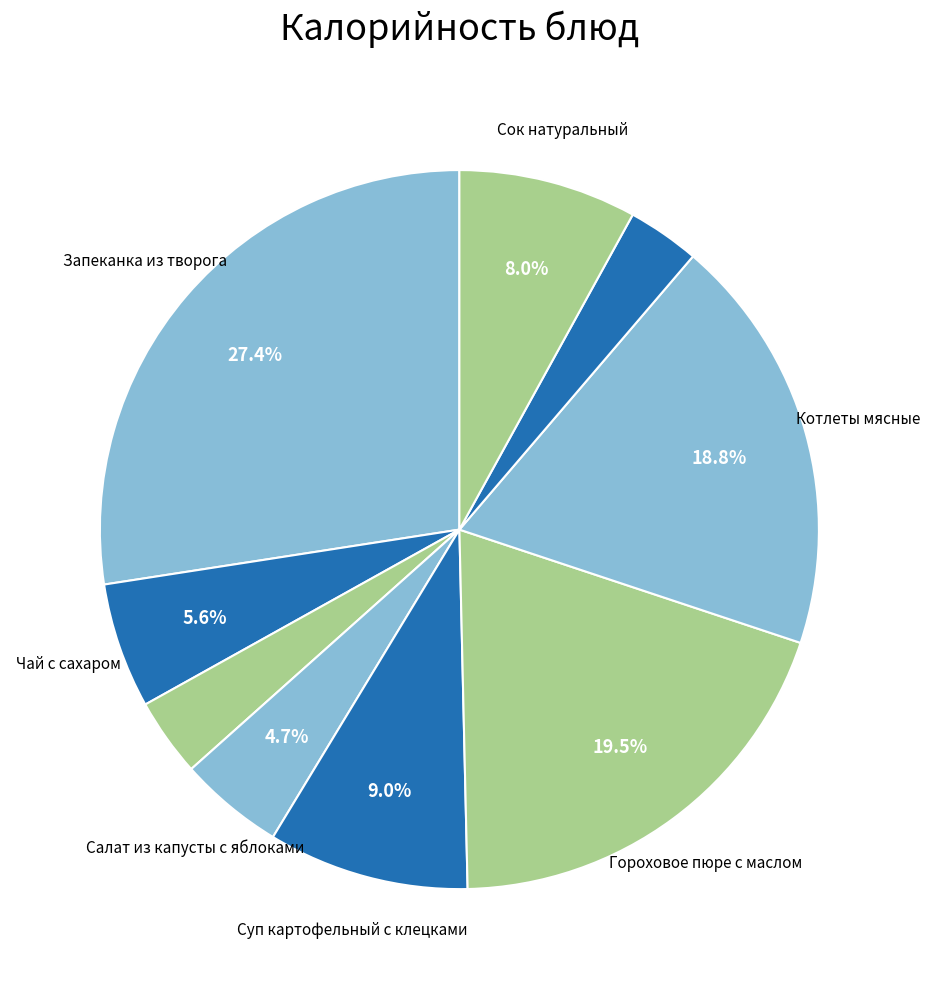

How many slices are in this pie chart?

9